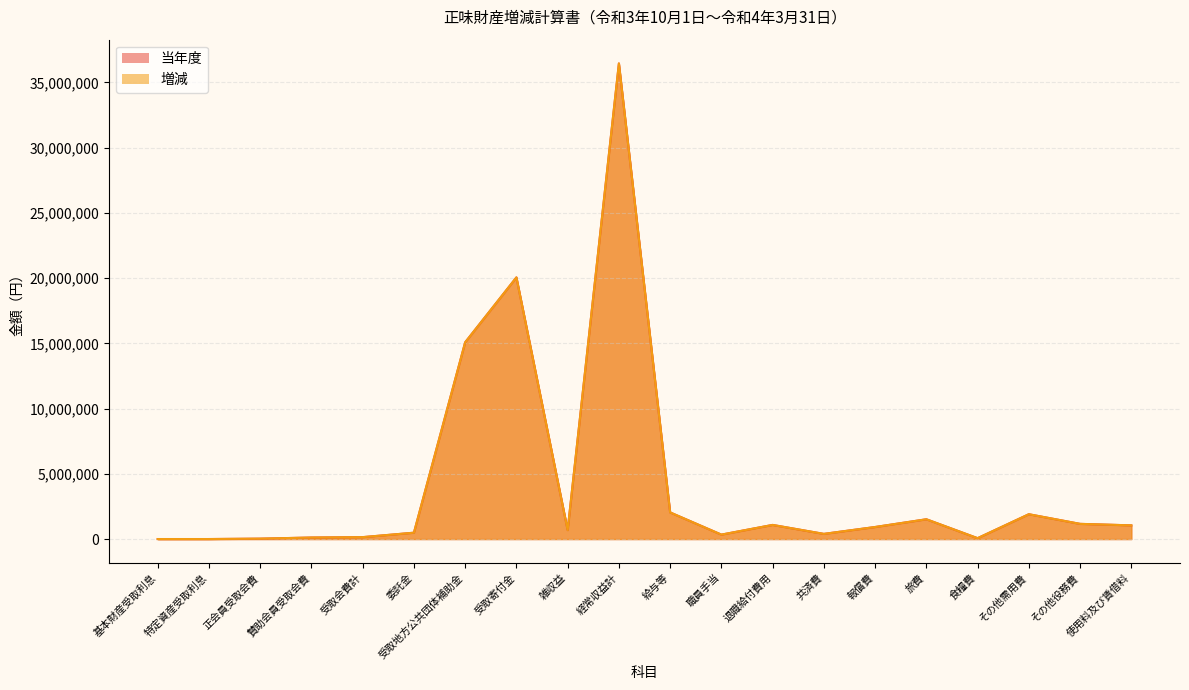

What is the label of the 10th point from the left?

経常収益計